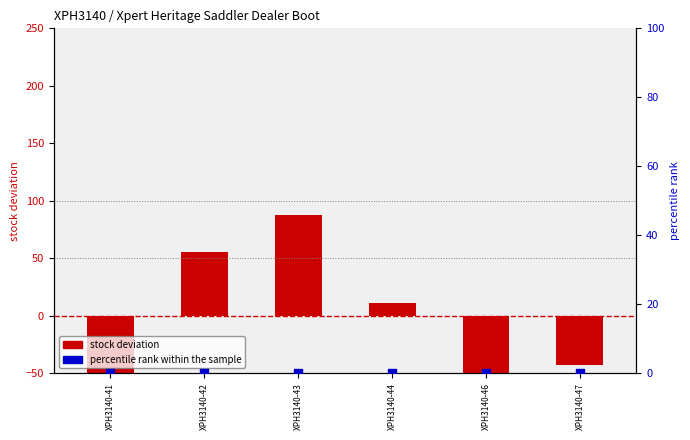

Which series has the widest spread of Y values?

stock deviation